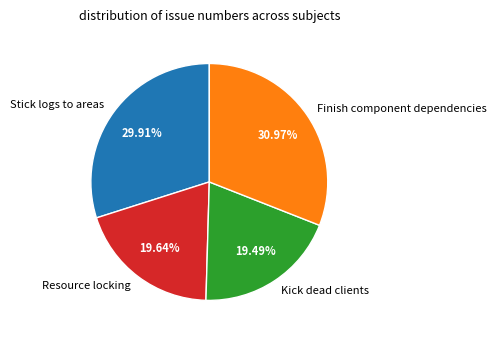

To the nearest percent, what portion does Resource locking represent?

20%